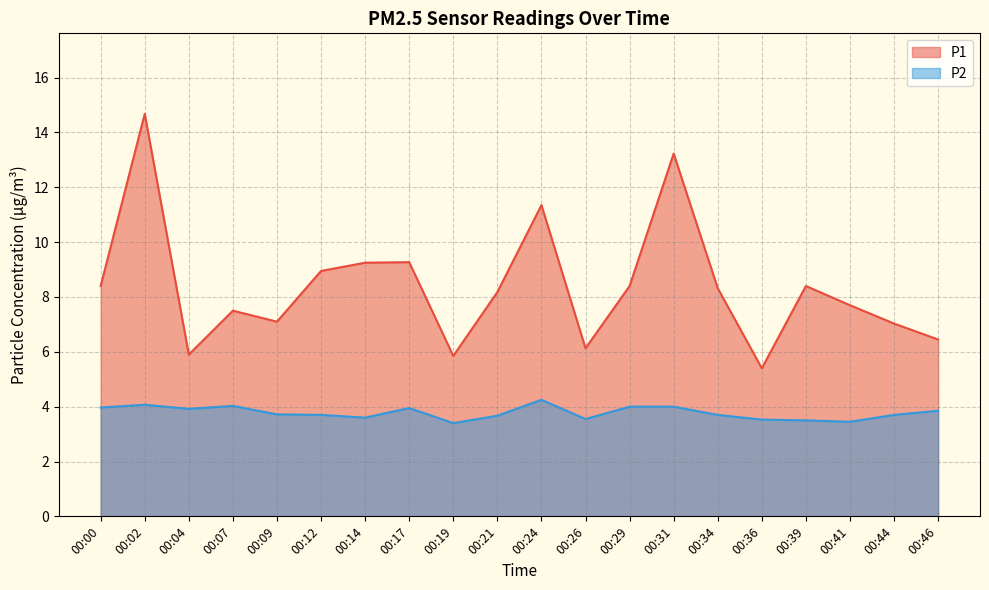

How many lines are shown in the chart?

2